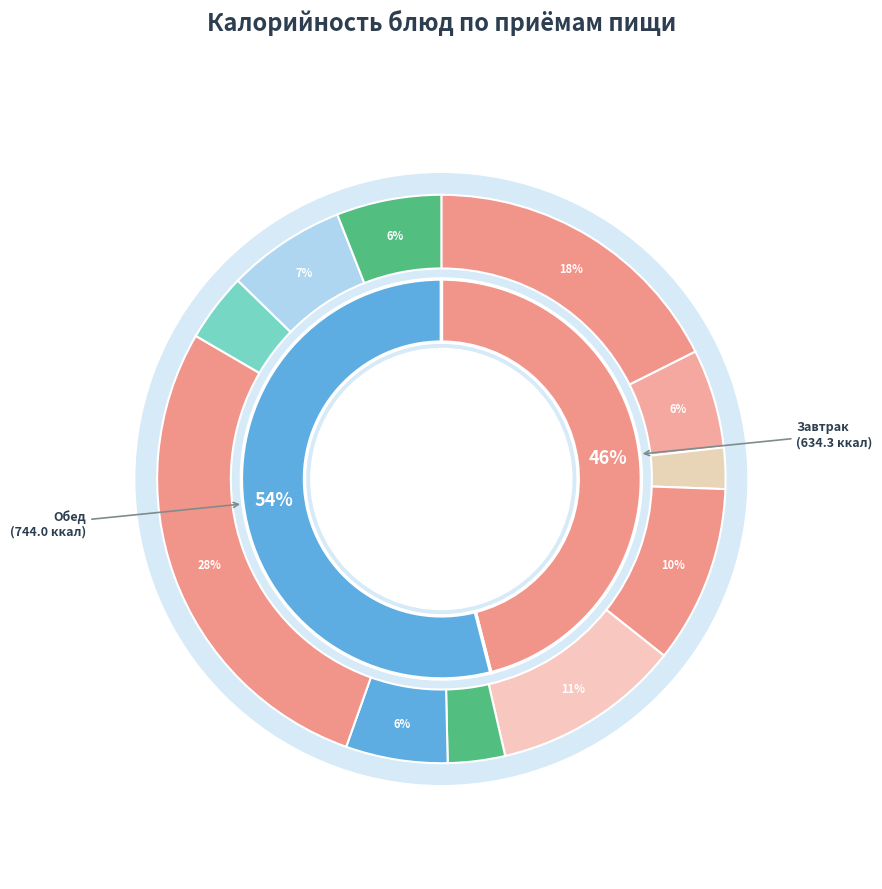

What is the change in value from Сыр (порциями) to Суп вермишелевый?

+53.7